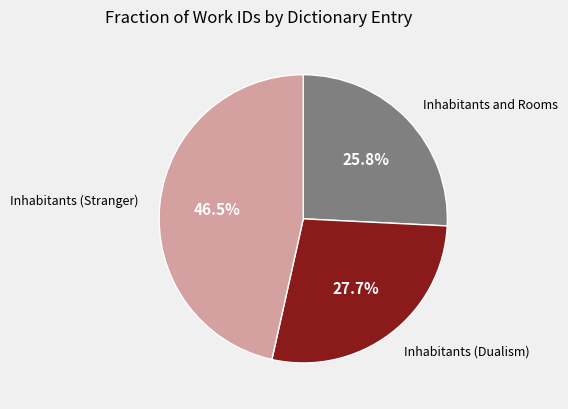

How many segments does this pie chart have?

3